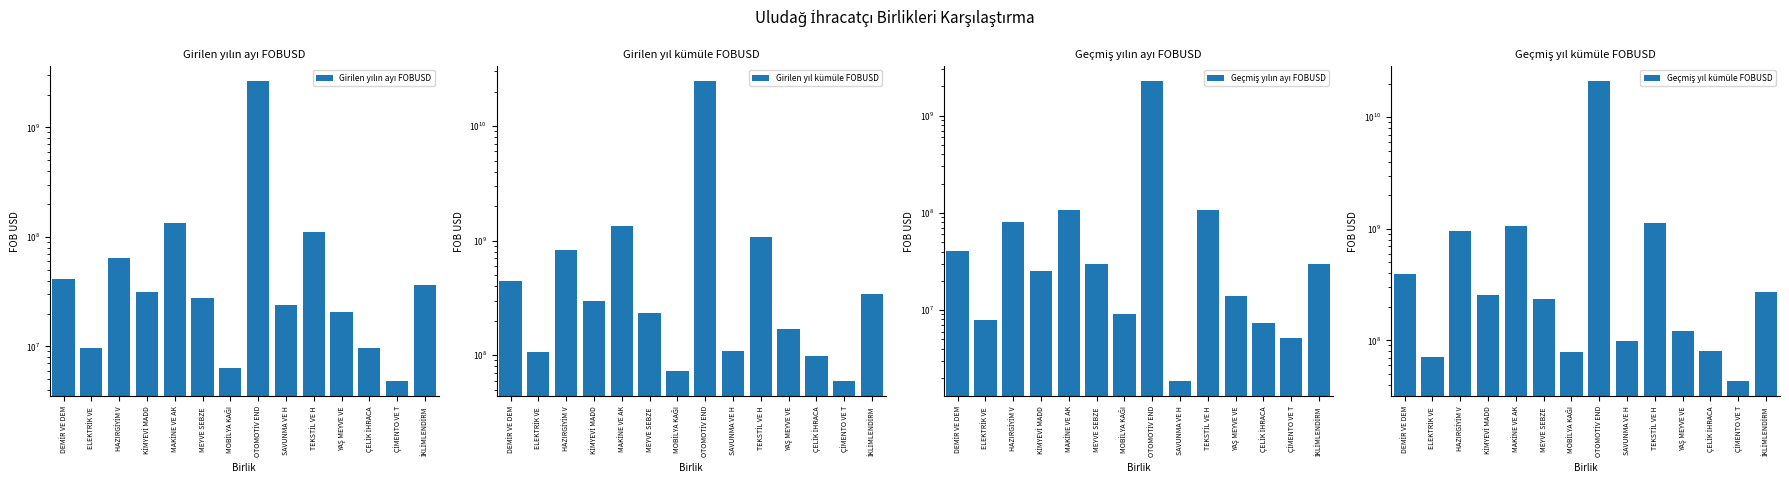

How many bars are there in total?

56